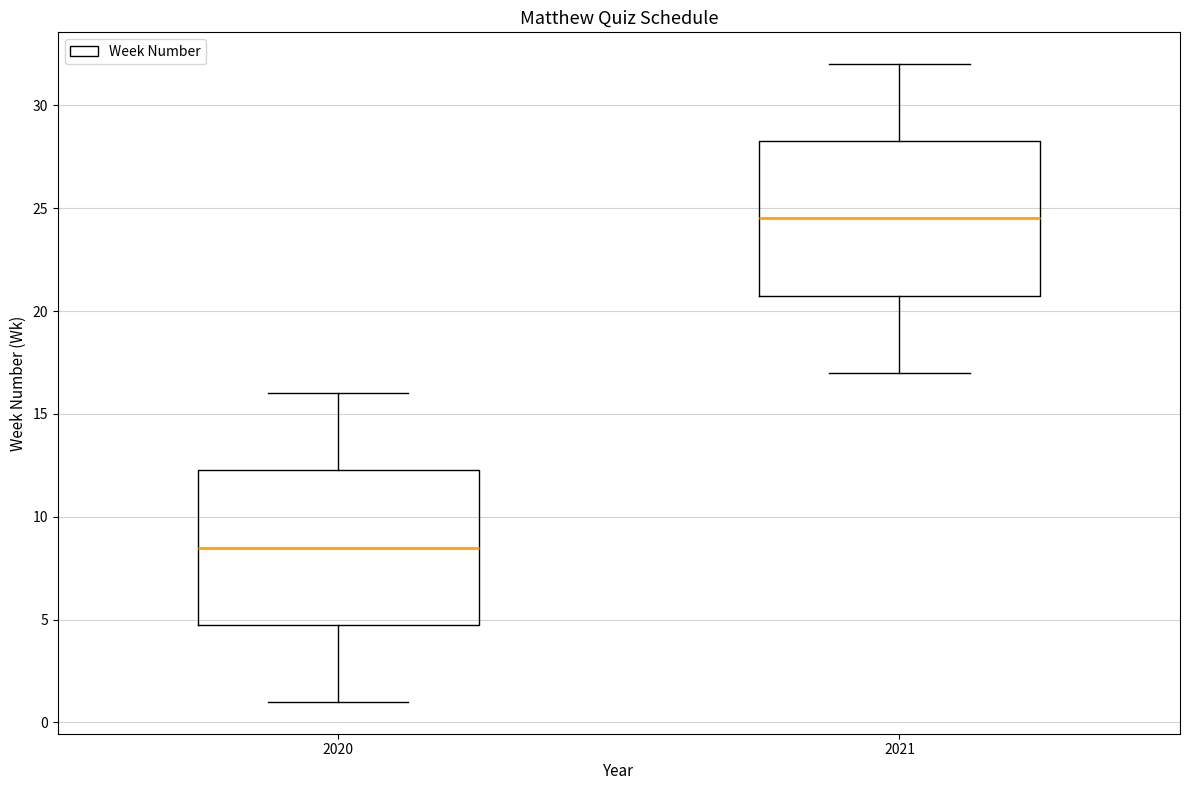

Reading left to right, read every box against the y-axis: the position of its median line, the range the box covers, and the ends of its whiskers. The values are not printed on the chart, so give them approximately, as read against the axis.

2020: median 8.5, box 5.0 to 12.5, whiskers 1.0 to 16.0
2021: median 24.5, box 21.0 to 28.5, whiskers 17.0 to 32.0